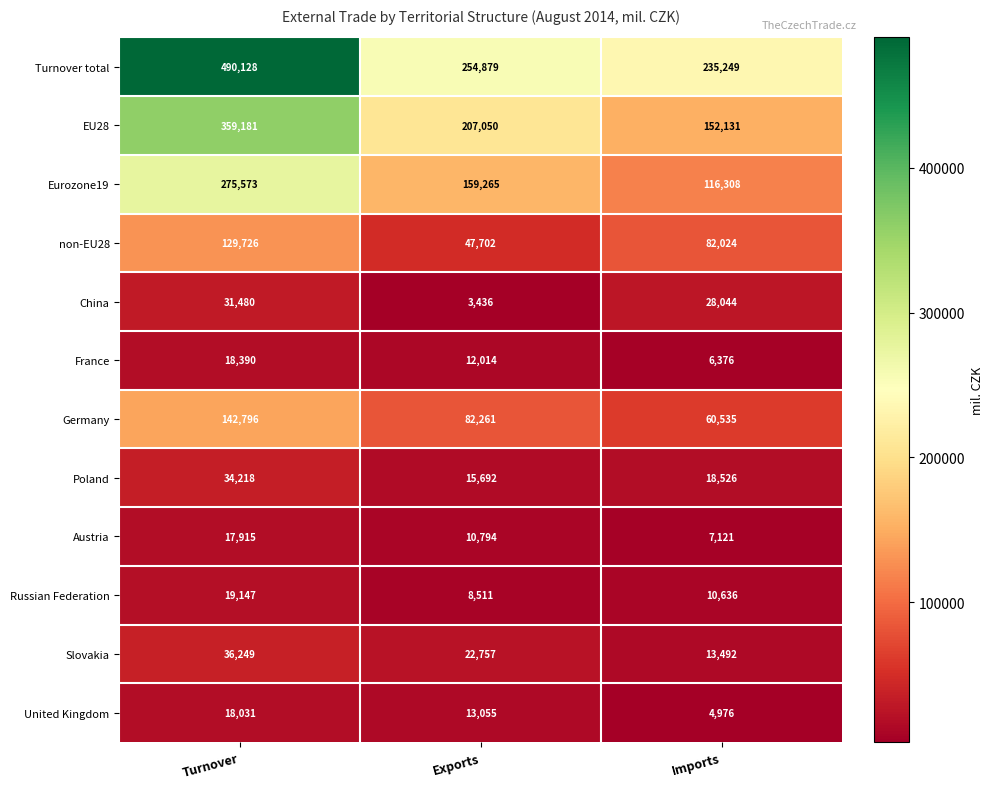

At how many categories does at least one series exceed 74637?

3